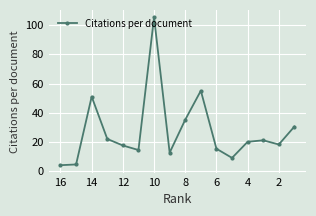

What is the difference between the maximum and minimum values?

101.4